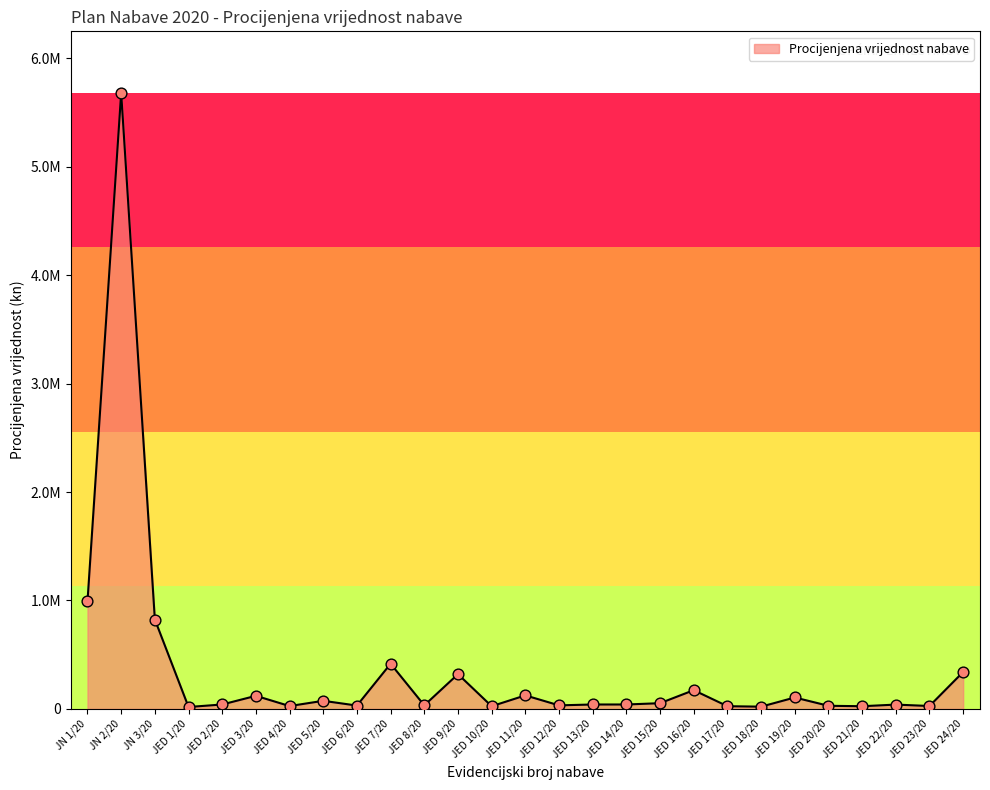

What is the change in value from JED 7/20 to JED 10/20?

-392000.0